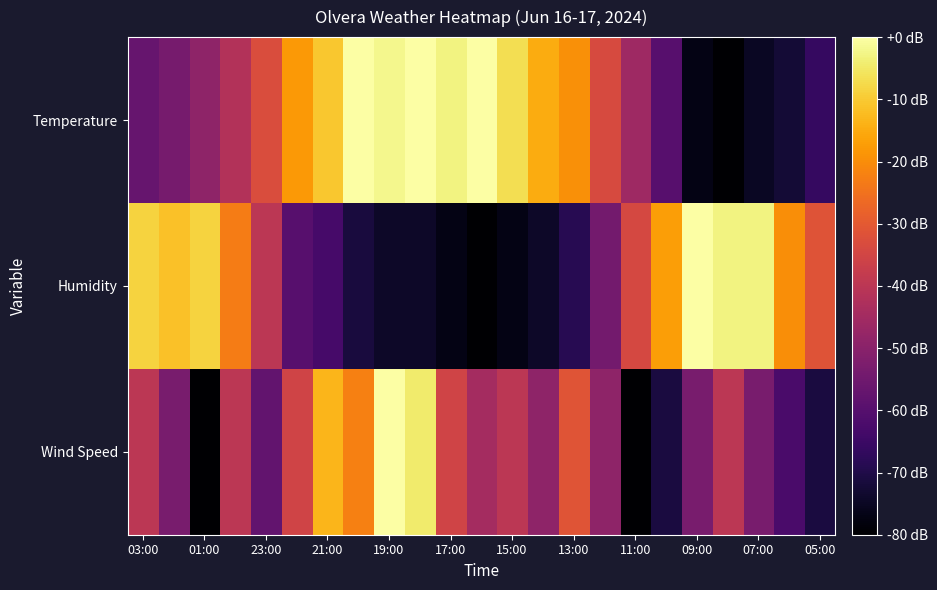

Which series has the largest total across all categories?

Temperature